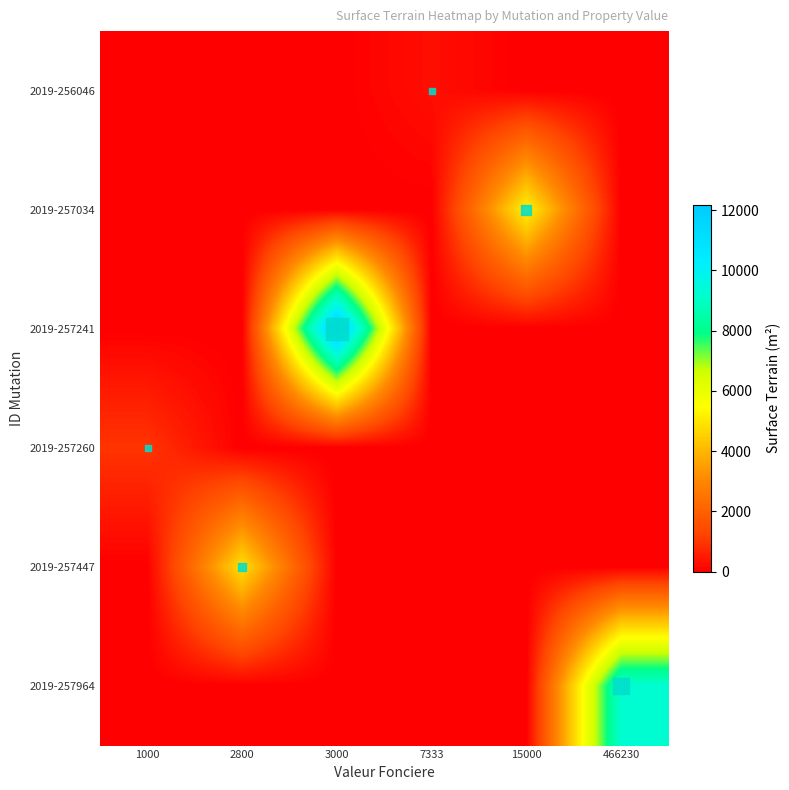

Which has a higher value, 15000 or 466230?

15000